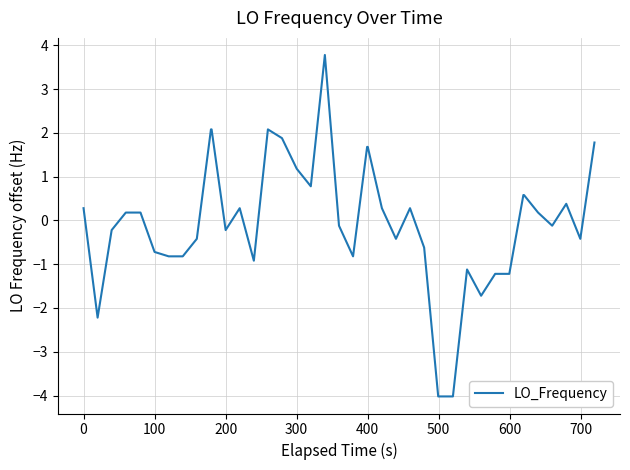

How many negative values are there?

20